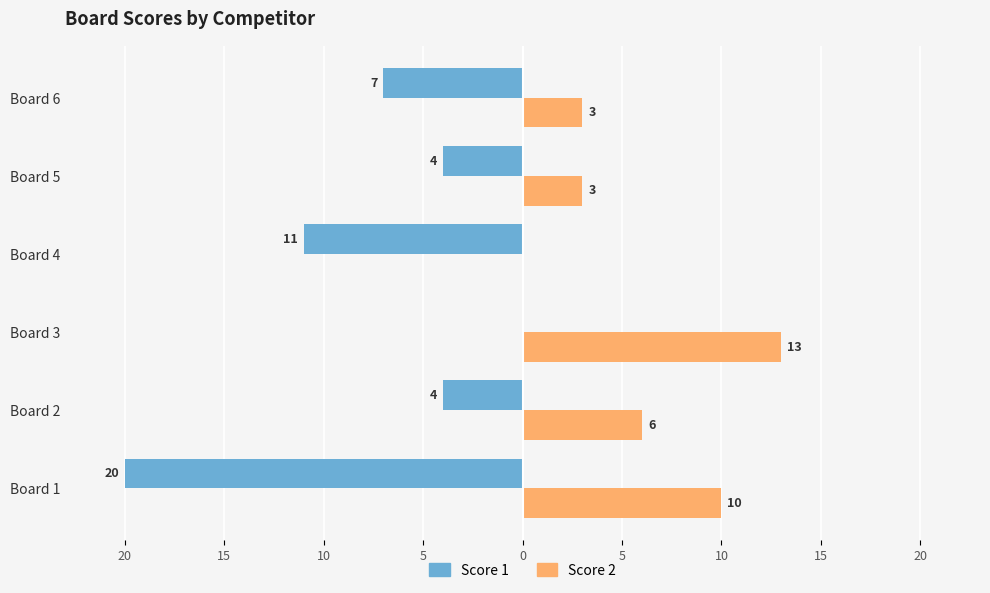

What are all the series names shown in the legend?

Score 1, Score 2